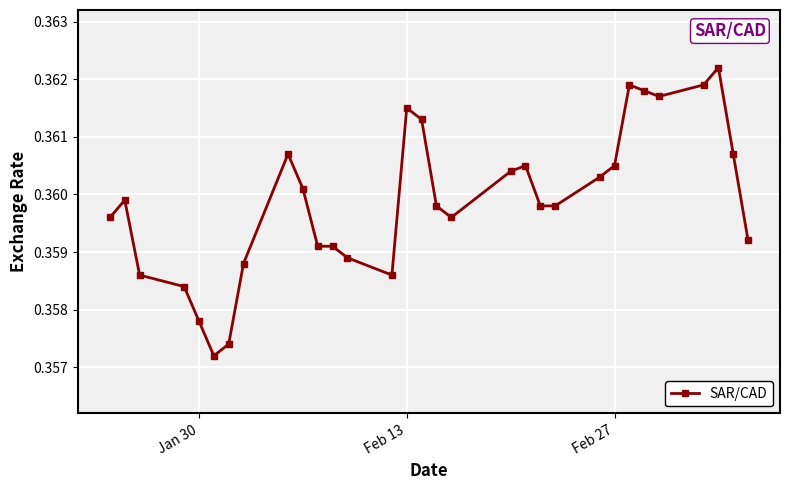

True or false: the data has more than 0 interior local peaks.

True